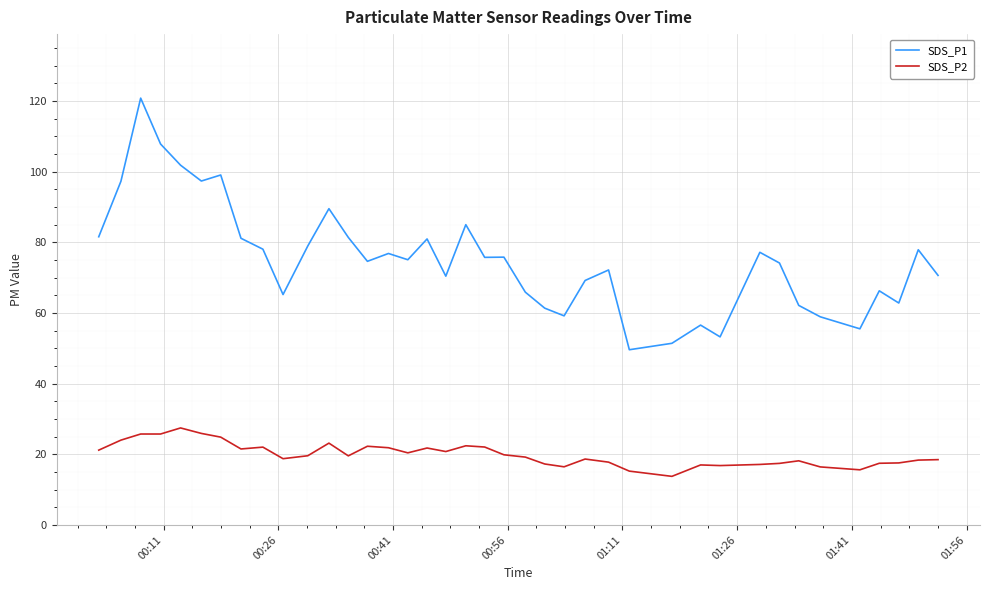

Which series has the largest range (max minus min)?

SDS_P1